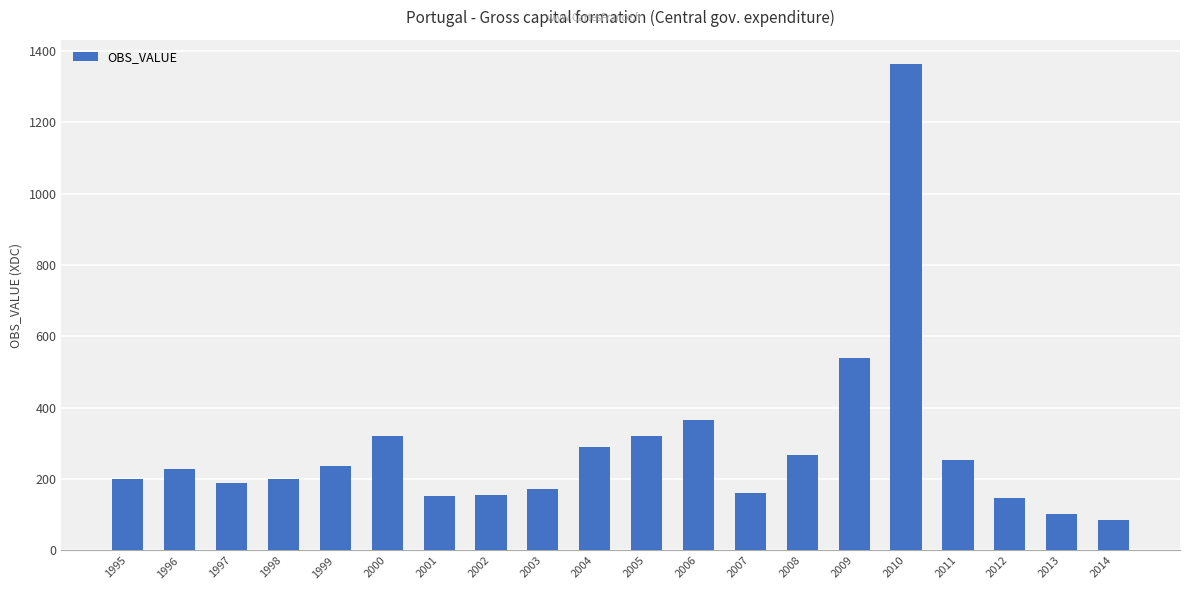

Count the number of categories in the chart.

20